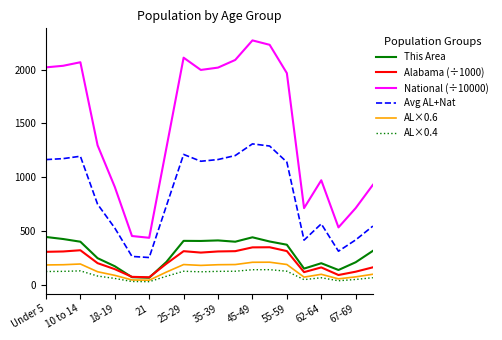

Which series has the largest total across all categories?

National (÷10000)